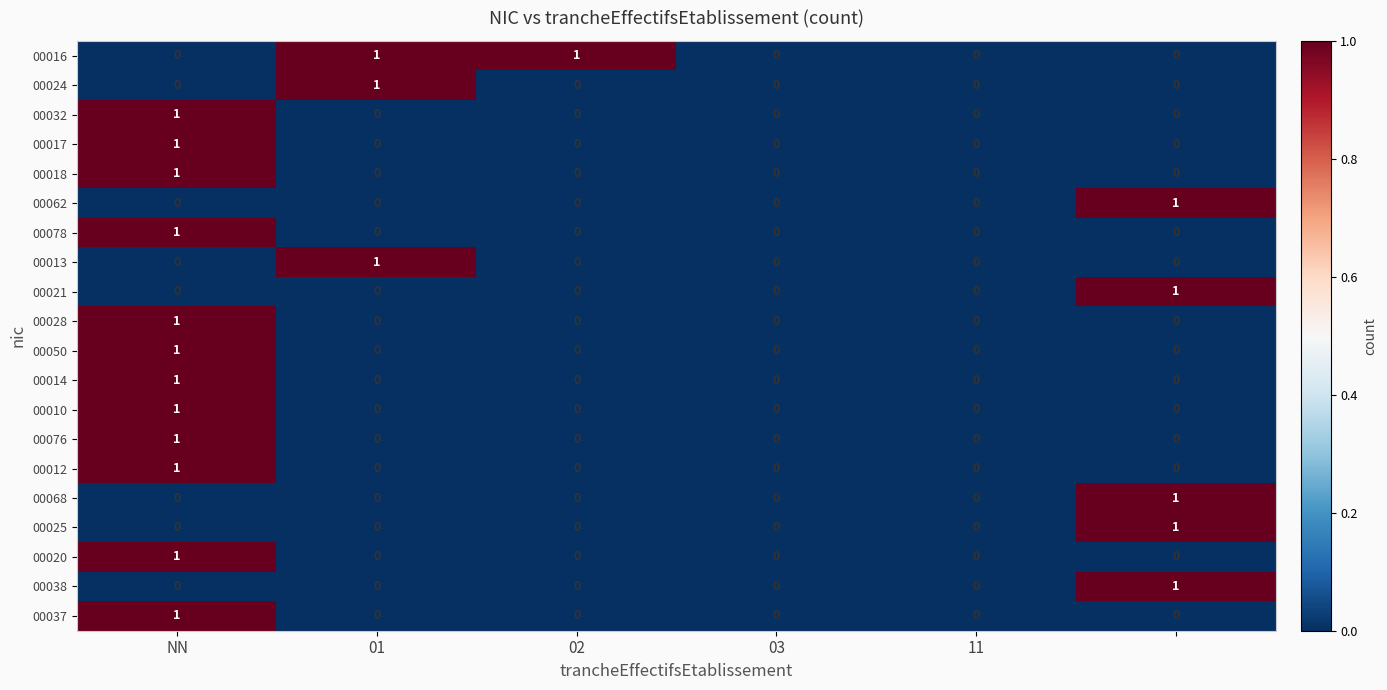

Count the 00016 values in the range 0 to 1.

6